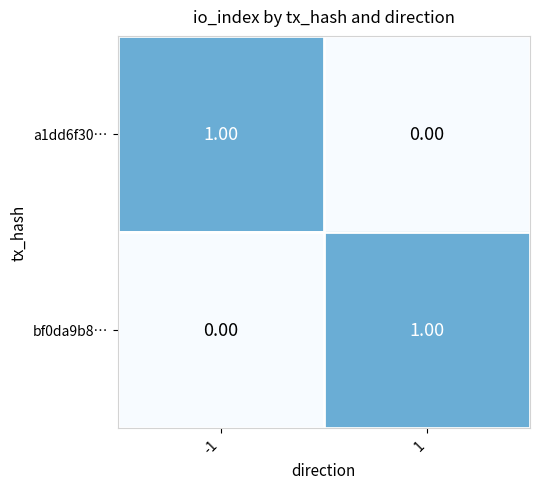

Rank the series at 1 from highest to lowest value.

bf0da9b8…, a1dd6f30…